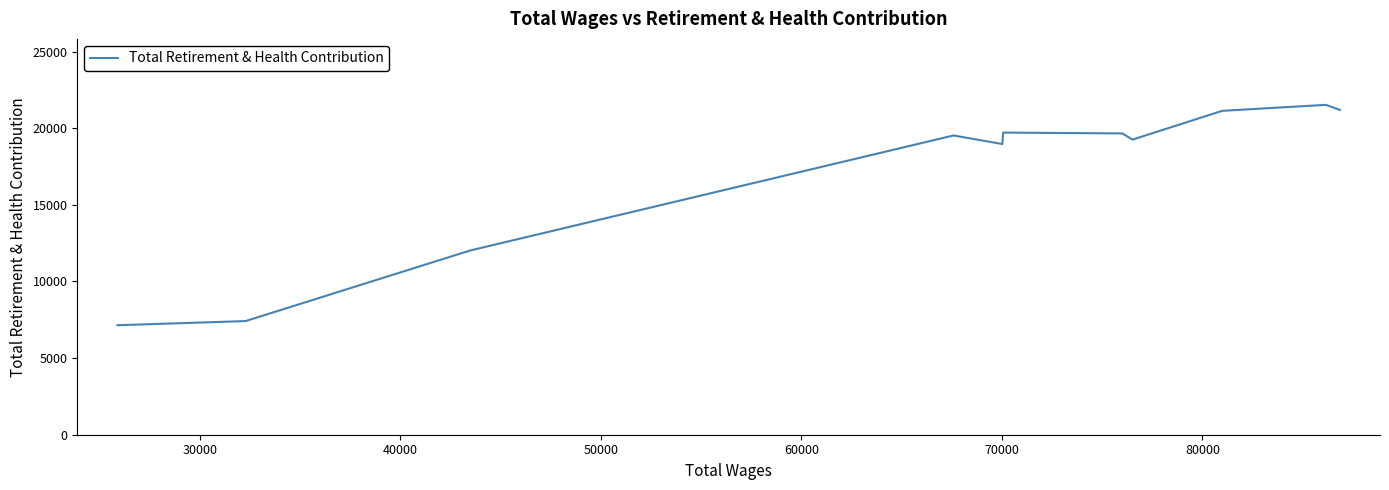

What position from the left is 80000?

7